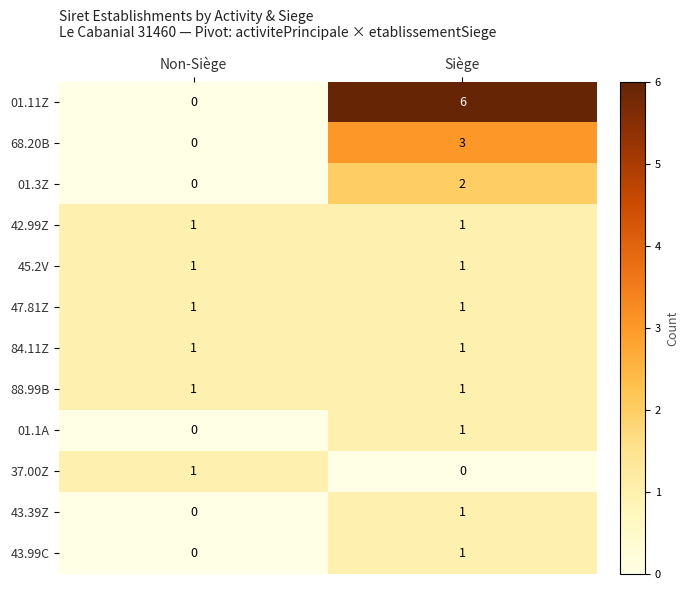

Between Non-Siège and Siège, which series saw the biggest shift?

01.11Z